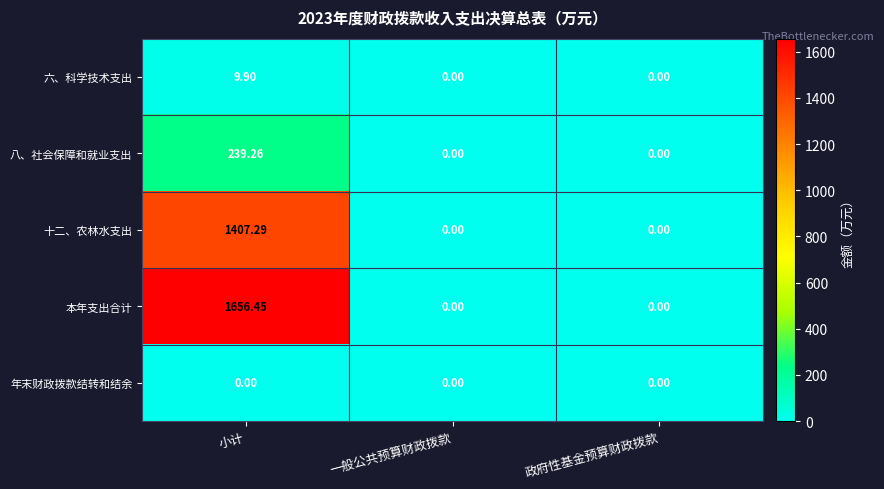

List the series in order of their peak value, highest first.

本年支出合计, 十二、农林水支出, 八、社会保障和就业支出, 六、科学技术支出, 年末财政拨款结转和结余